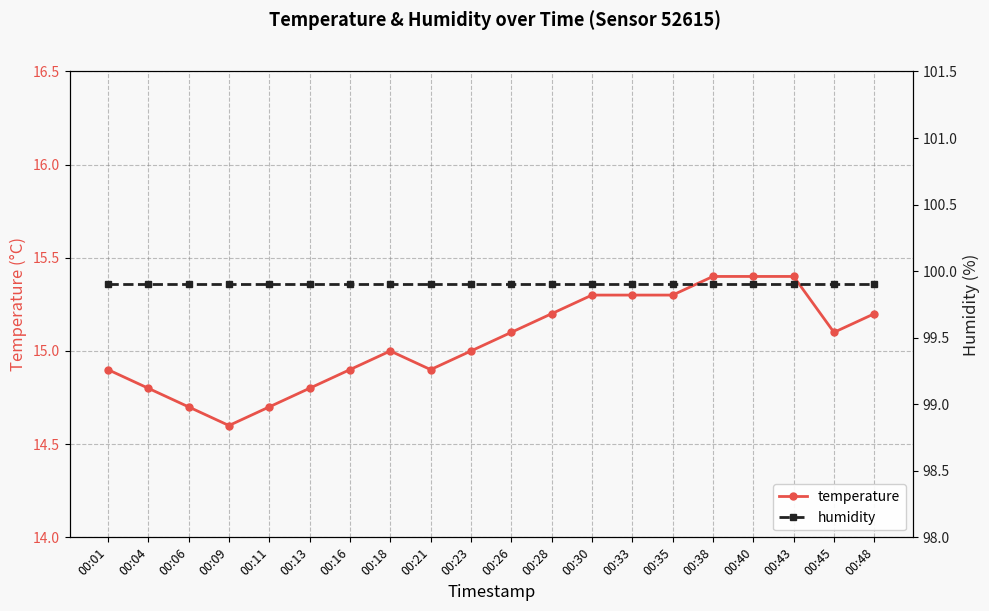

Where is temperature nearest to the value 15?

00:18